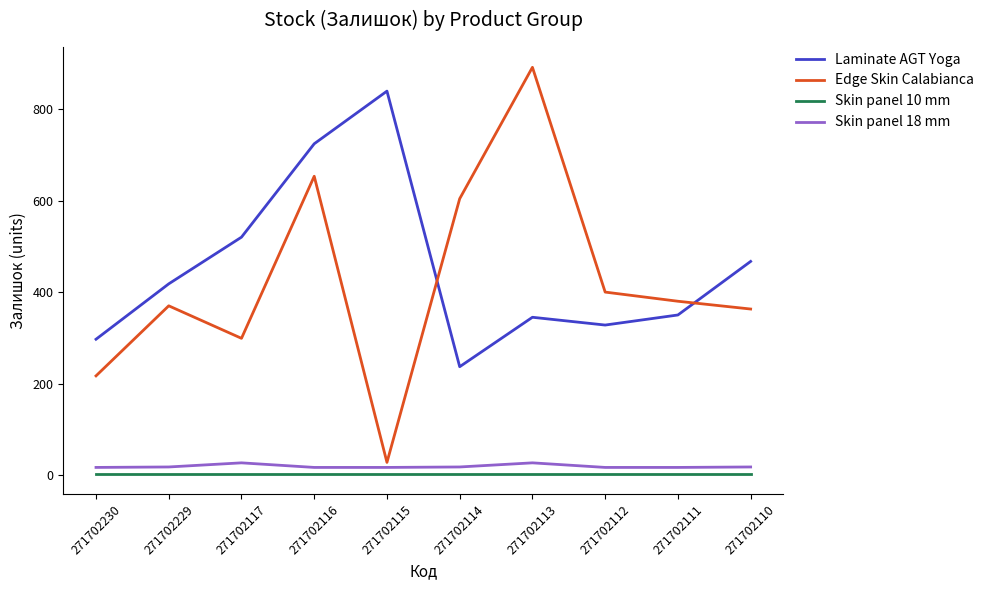

The value of Edge Skin Calabianca at 271702112 is 400. True or false?

True